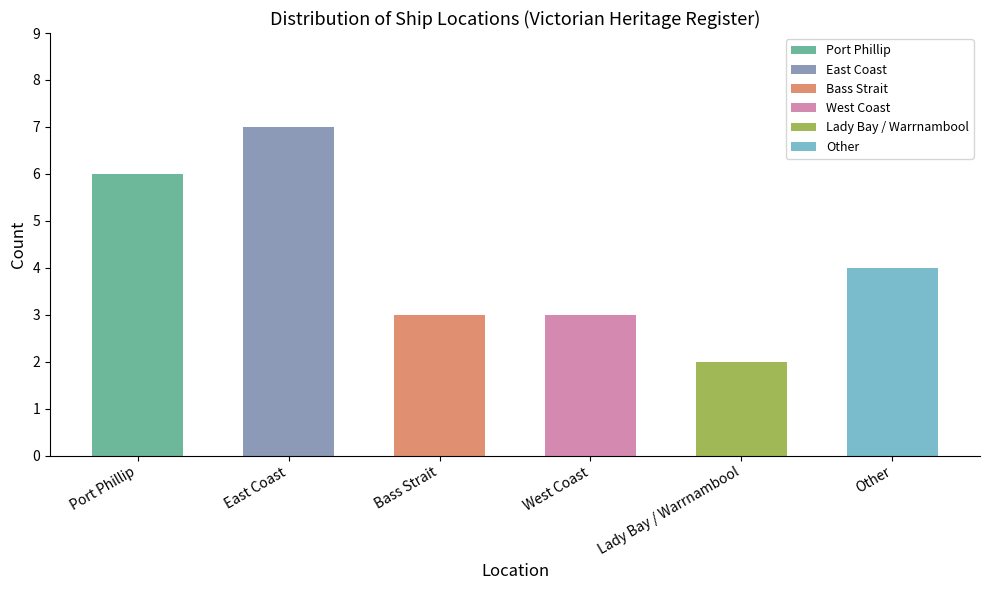

What position from the left is Other?

6